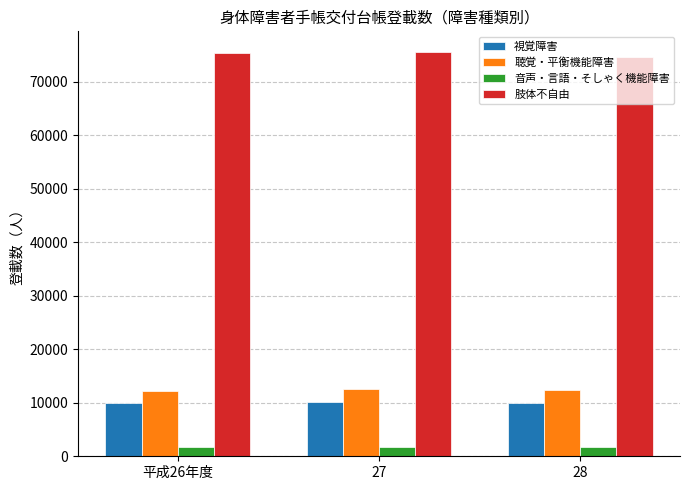

Rank the series at 28 from highest to lowest value.

肢体不自由, 聴覚・平衡機能障害, 視覚障害, 音声・言語・そしゃく機能障害